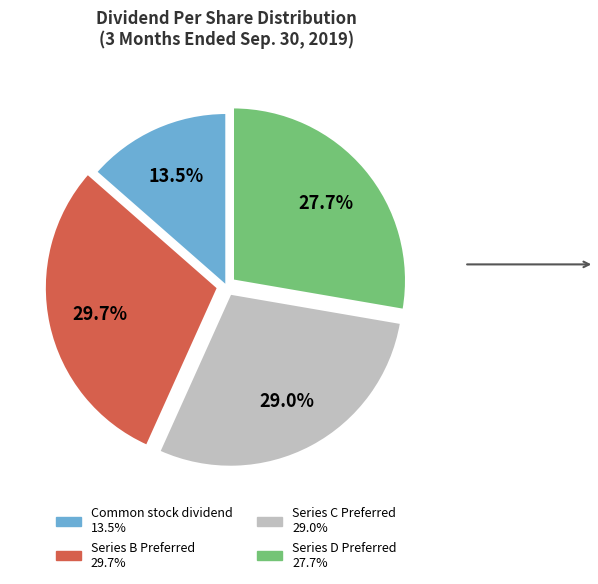

Is there a majority slice in this chart?

No